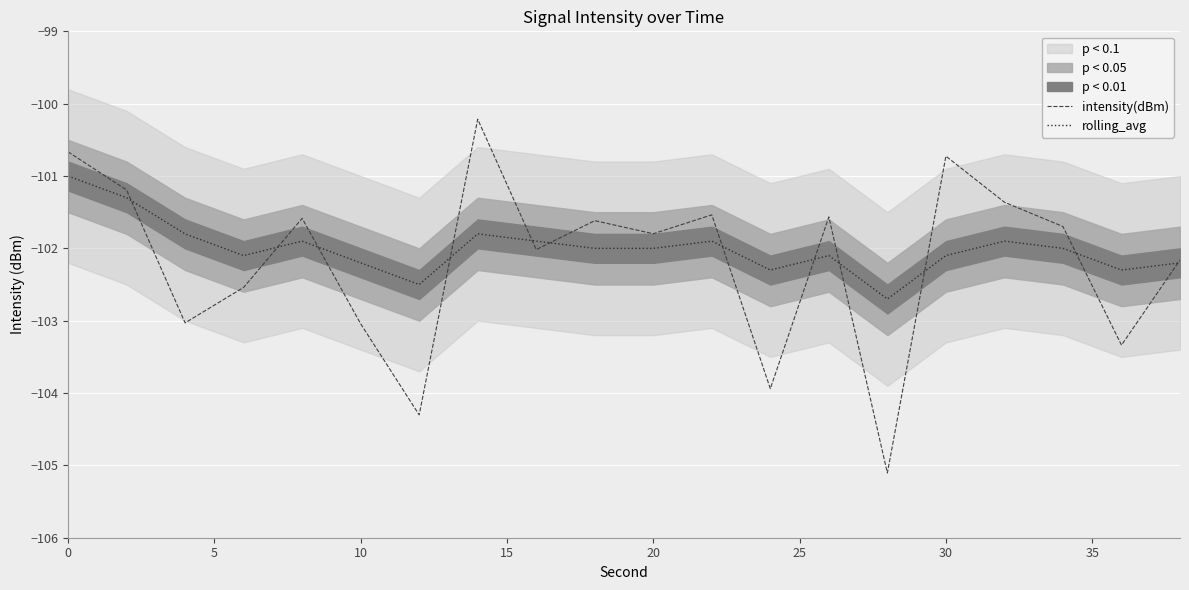

Does the chart display data point markers on the line(s)?

No